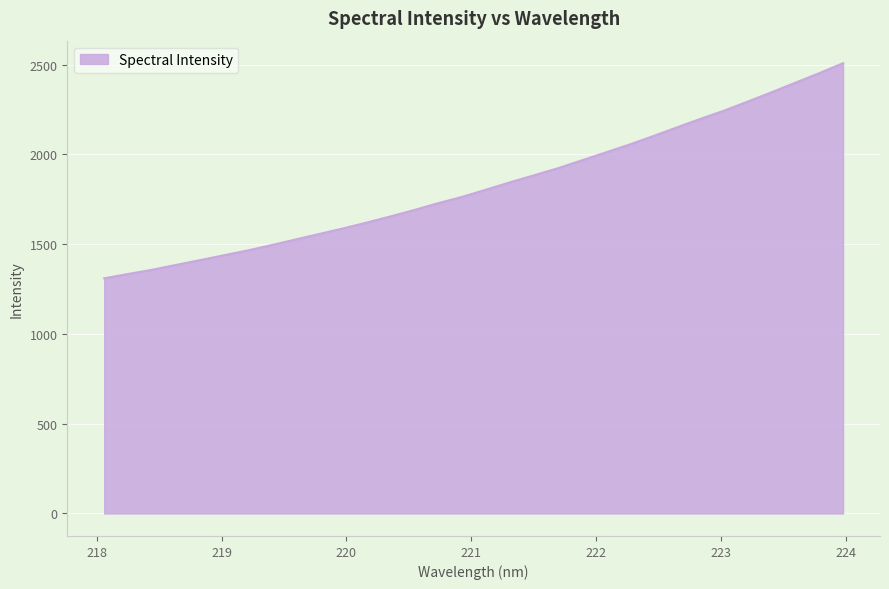

What is the difference between the maximum and minimum values?

1198.0